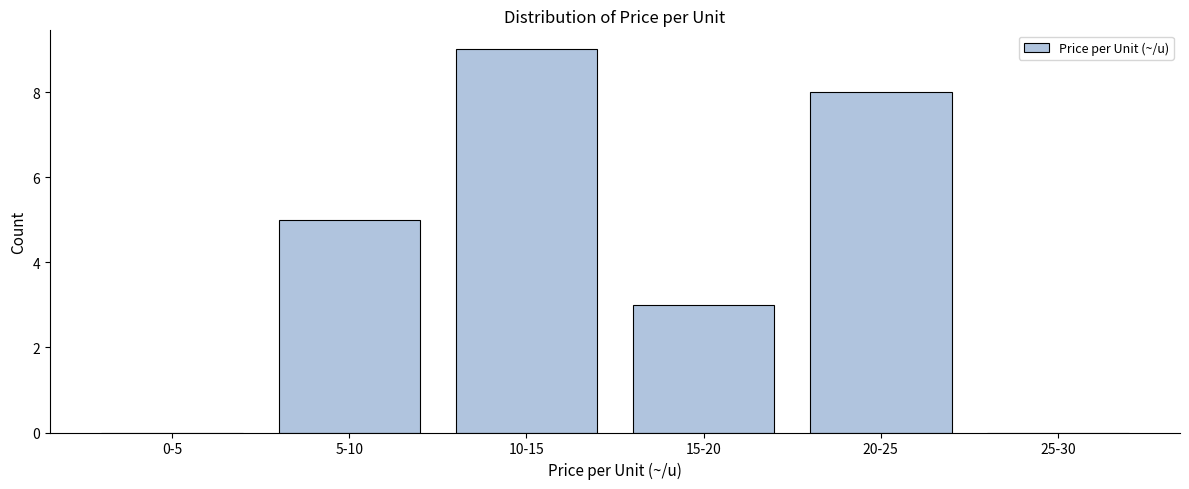

Reading right to left, list all the values displayed in this chart.

25-30=0	20-25=8	15-20=3	10-15=9	5-10=5	0-5=0